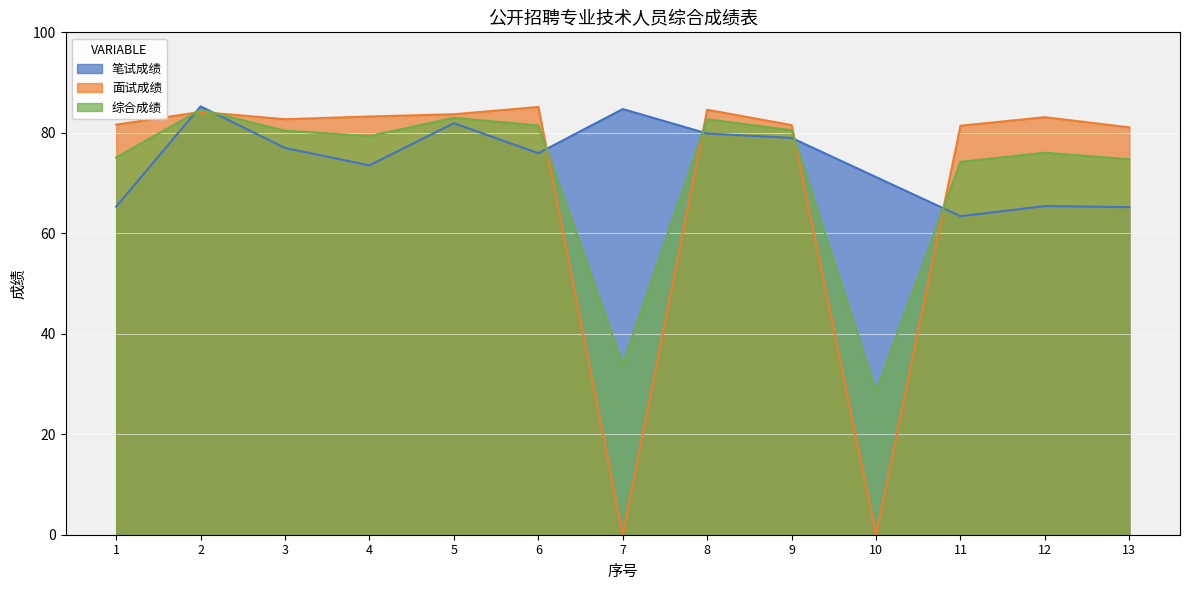

Which category has the lowest value in the 综合成绩 series?

10